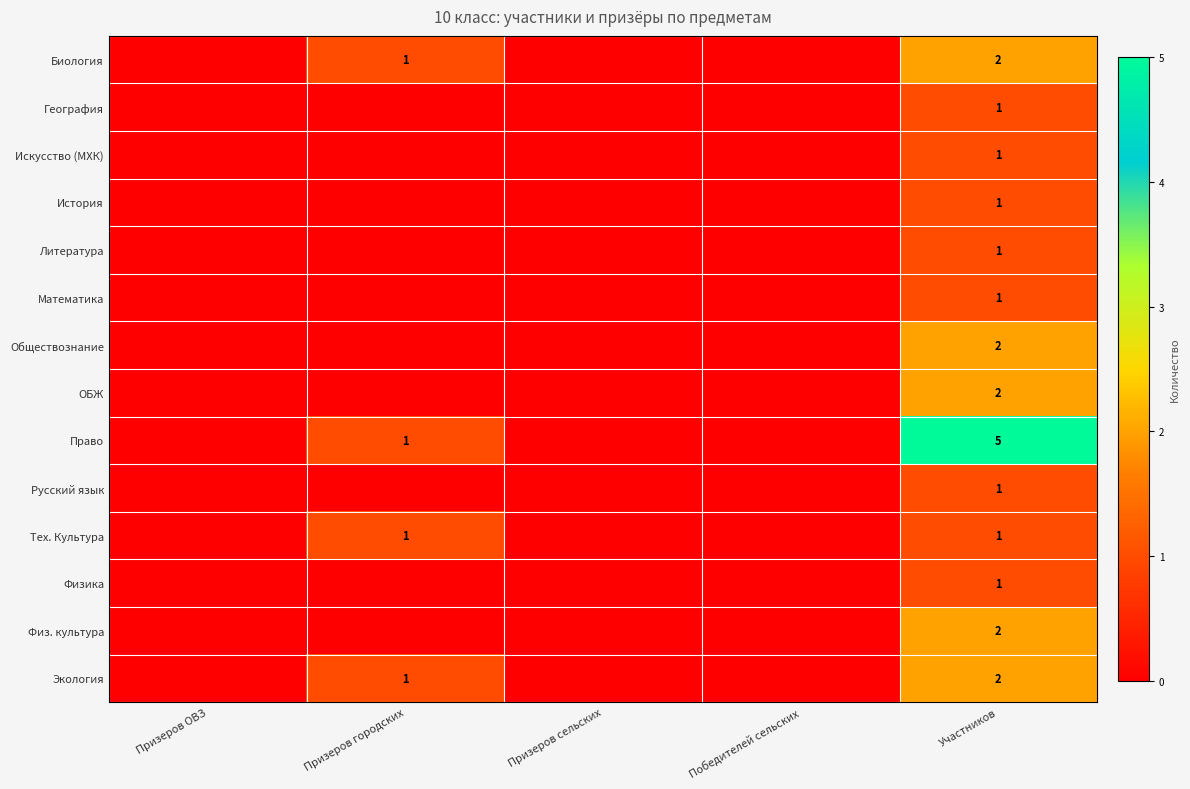

Is it true that Биология equals 3 at Участников?

False